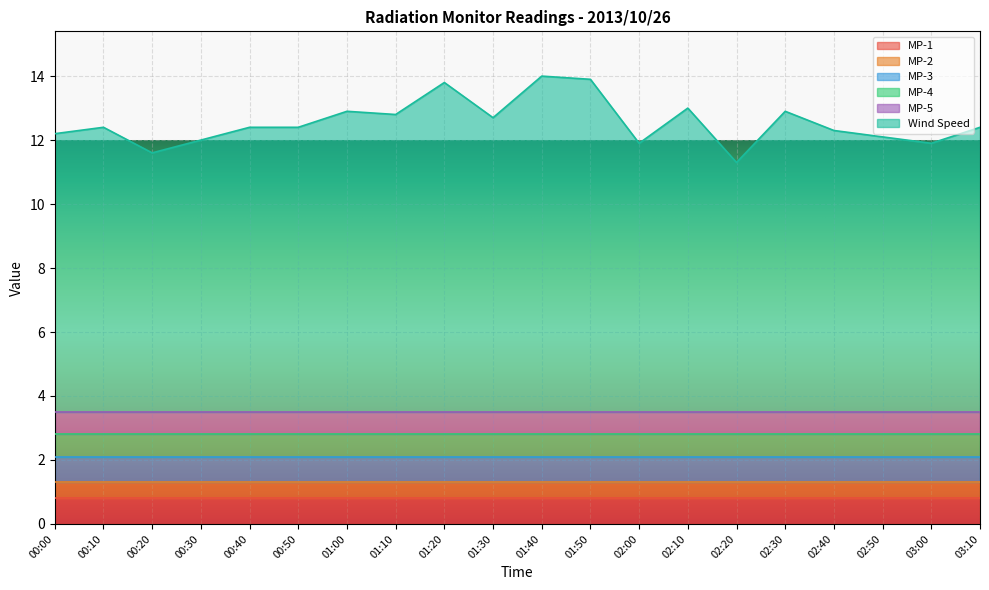

What is the maximum value shown in the chart?

10.5